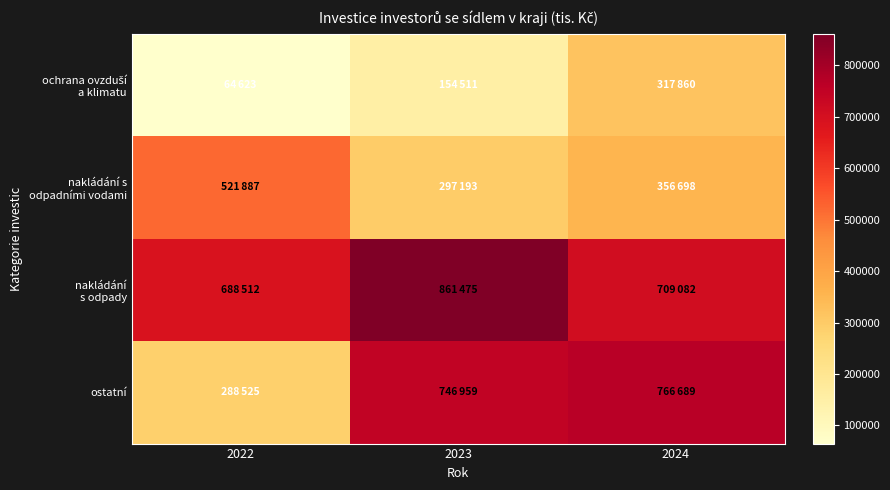

What is the total value across all series at 2022?

1563547